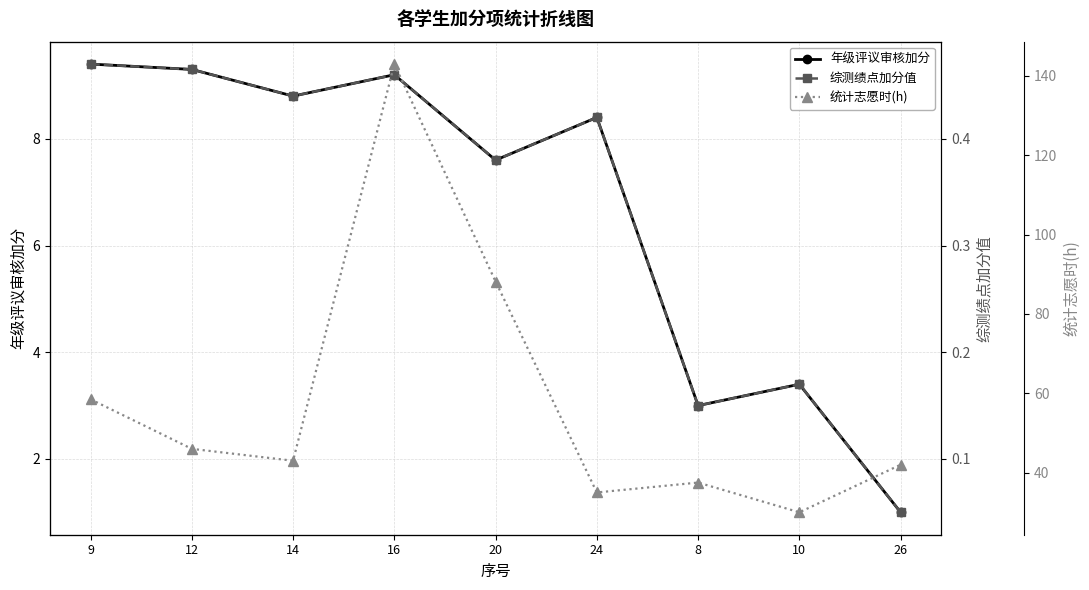

How many 综测绩点加分值 values are between 0 and 1?

9